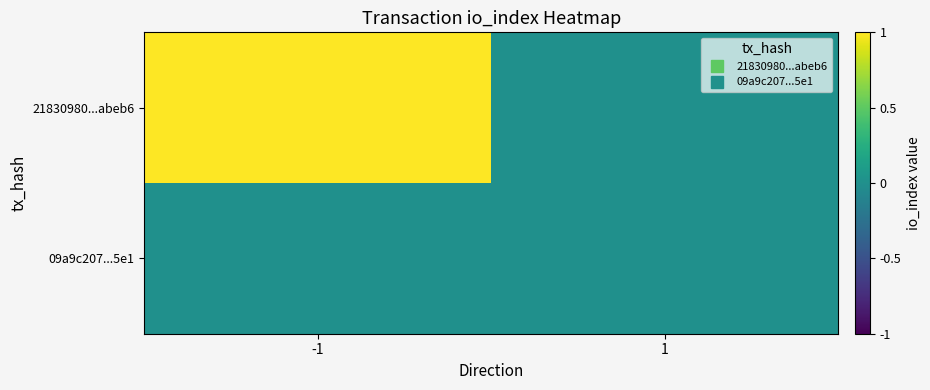

How many categories are shown in the chart?

2